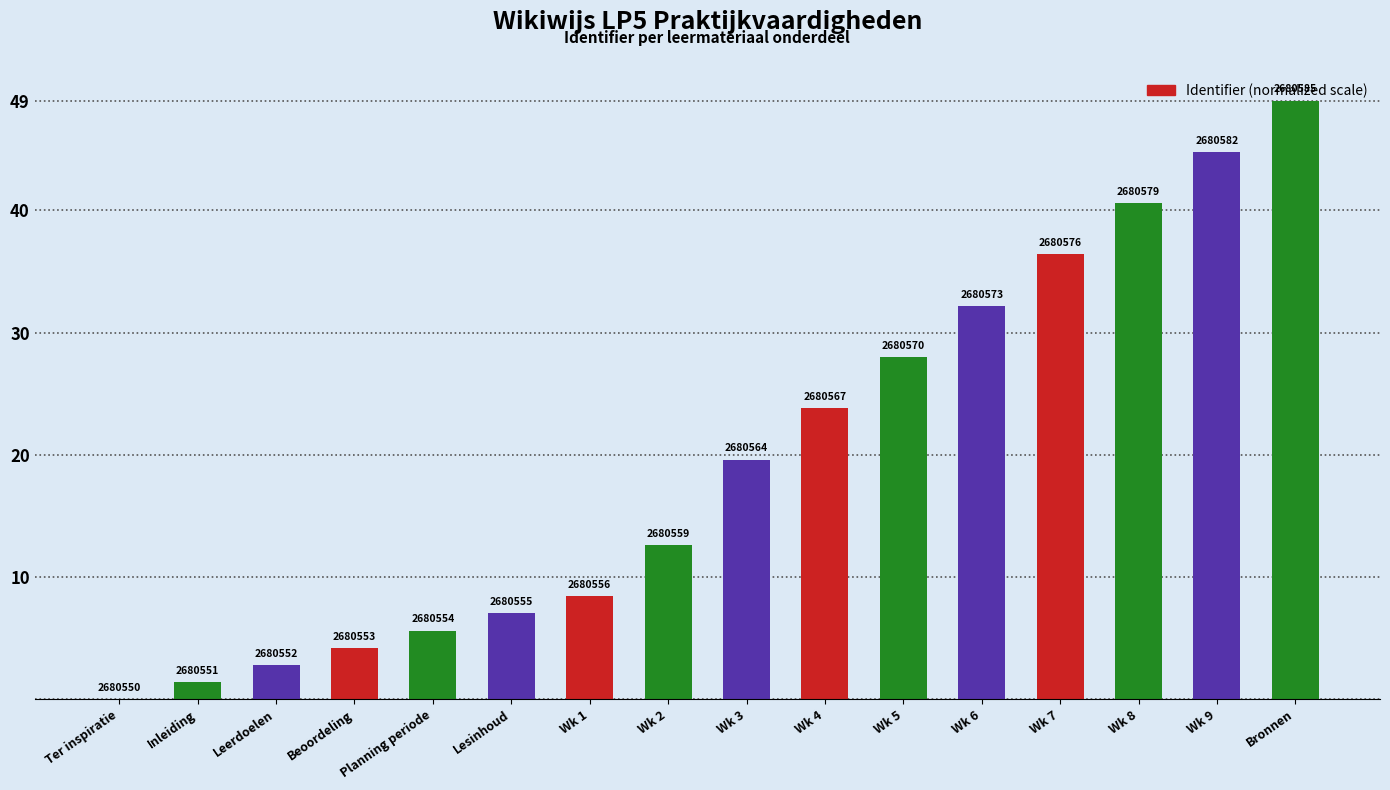

What is the difference between the second highest and minimum values?

44.8